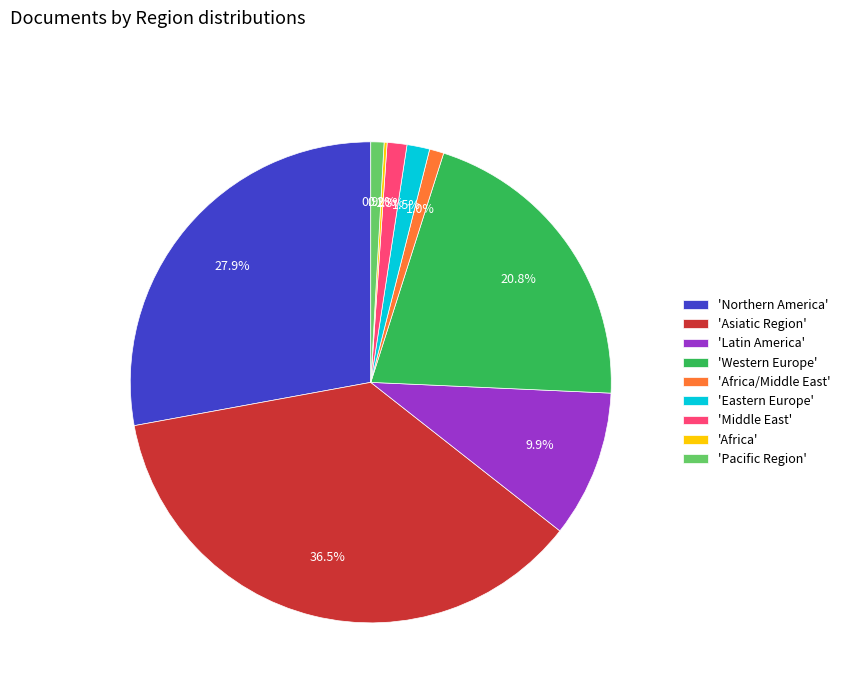

Does any single category account for the majority?

No